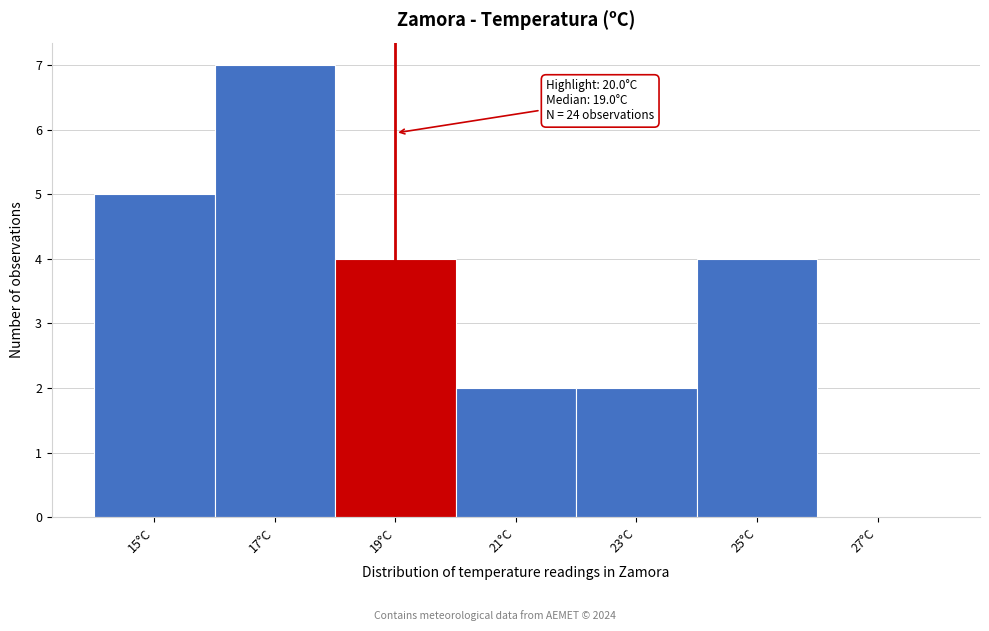

Reading left to right, what are all the values shown in this chart?

15°C=5	17°C=7	19°C=4	21°C=2	23°C=2	25°C=4	27°C=0